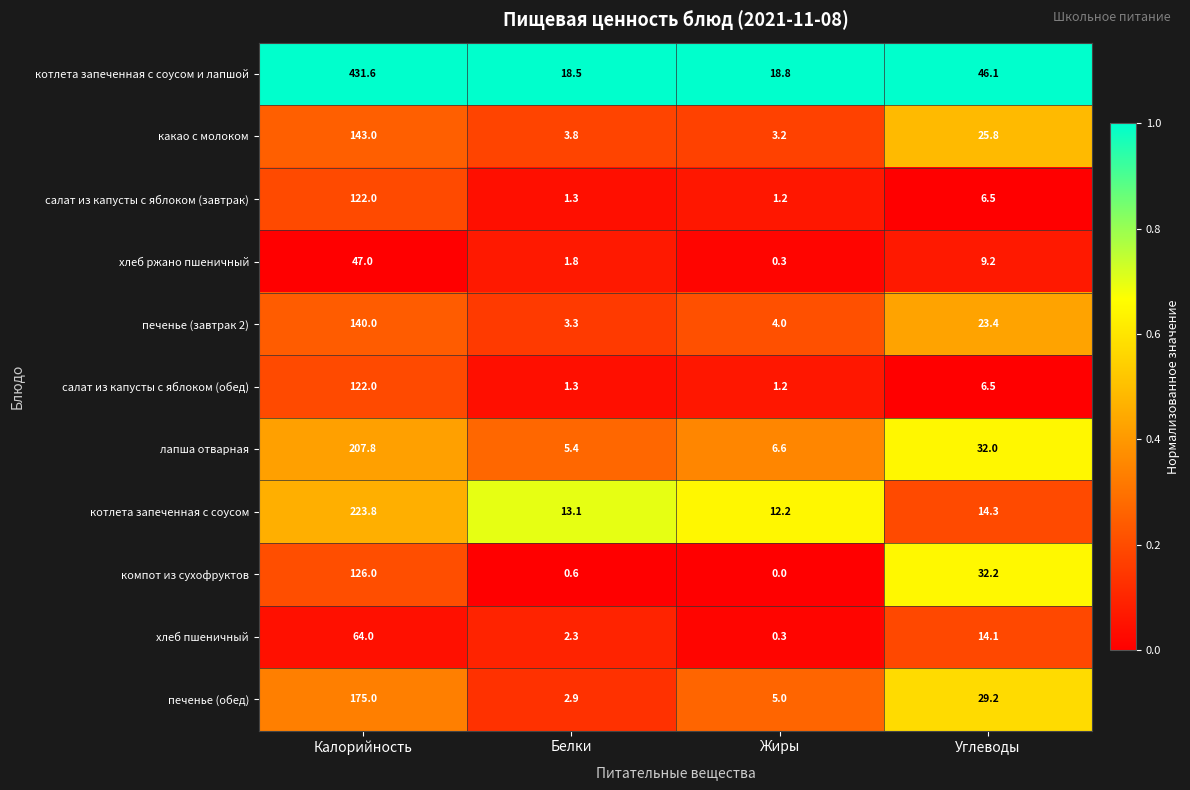

What is the difference between the highest and lowest values at Калорийность?

384.6